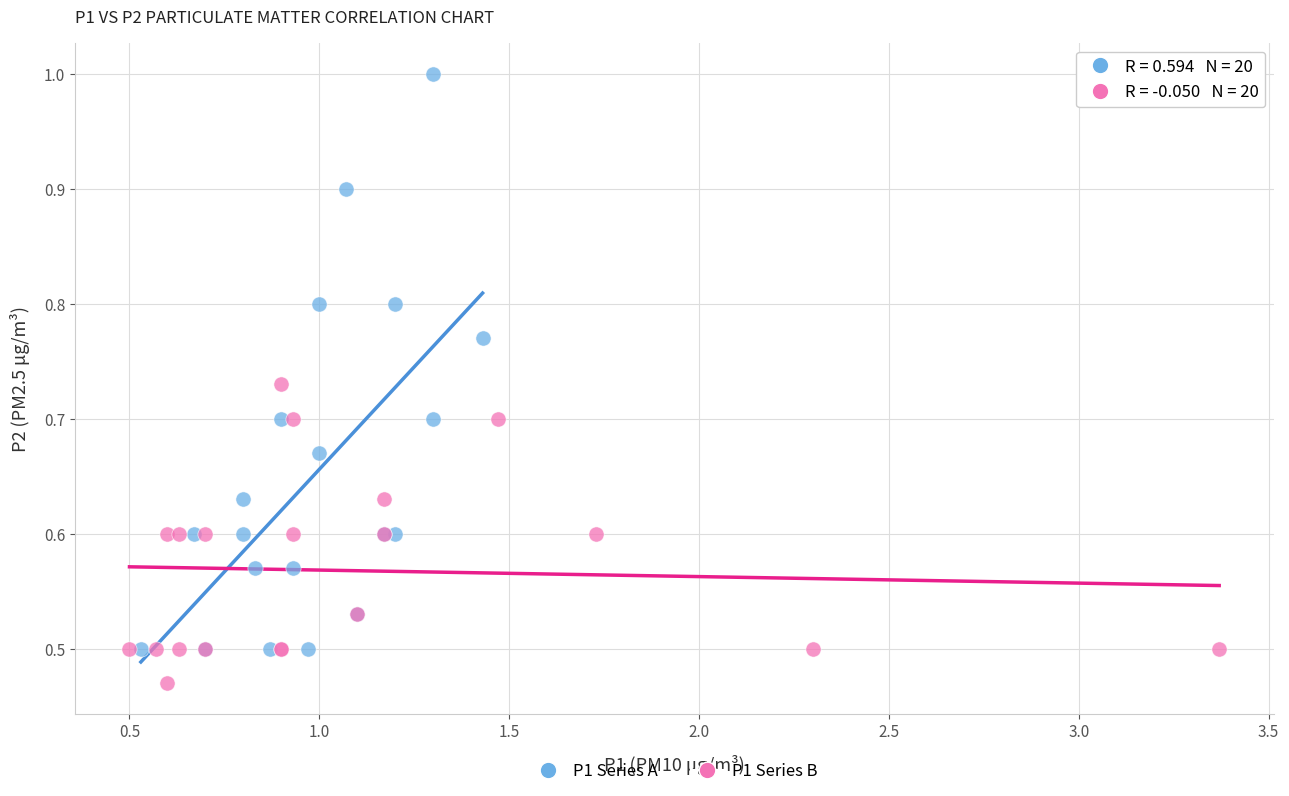

Which series reaches the maximum Y coordinate?

P1 Series A